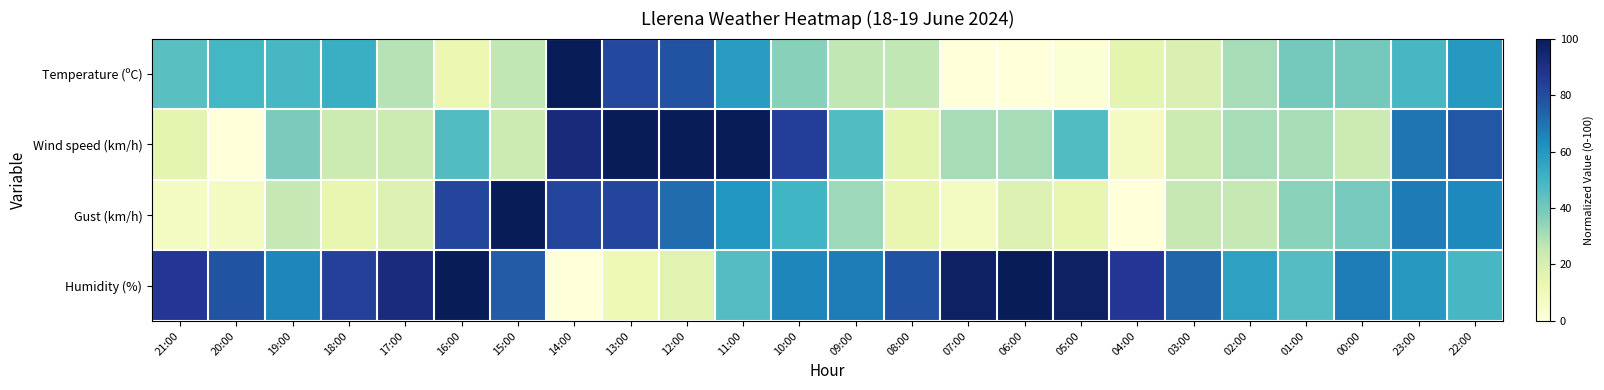

At how many categories does at least one series exceed 18?

24